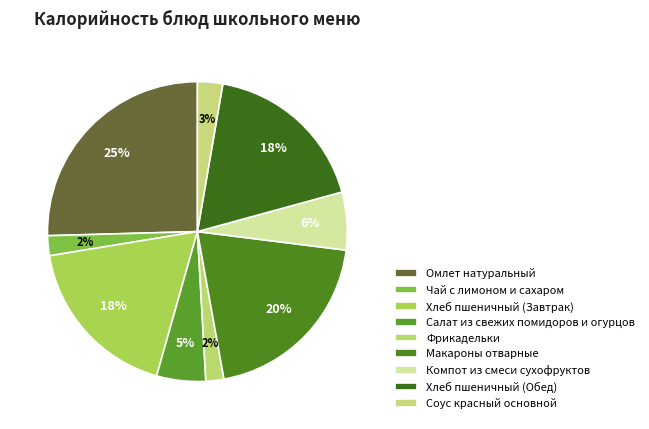

True or false: Хлеб пшеничный (Завтрак) accounts for 18% of the total.

True